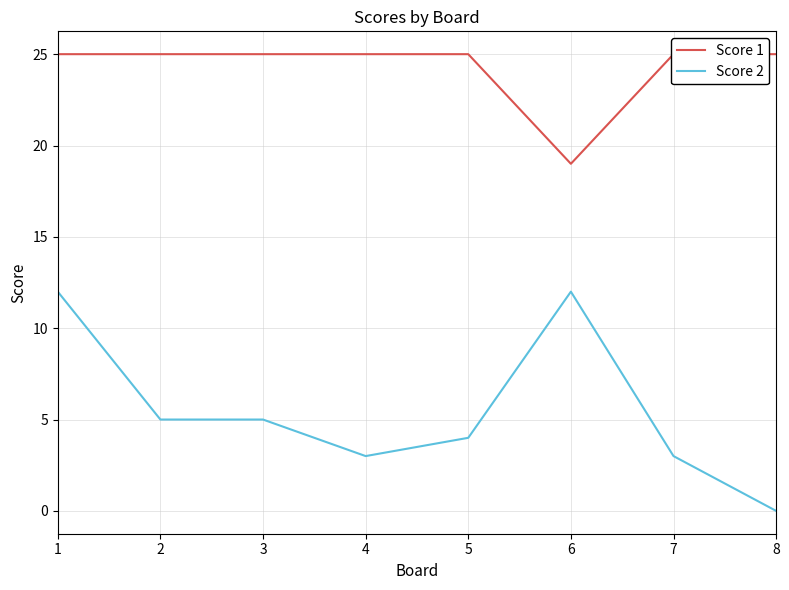

How many interior local valleys does the Score 1 series have?

1